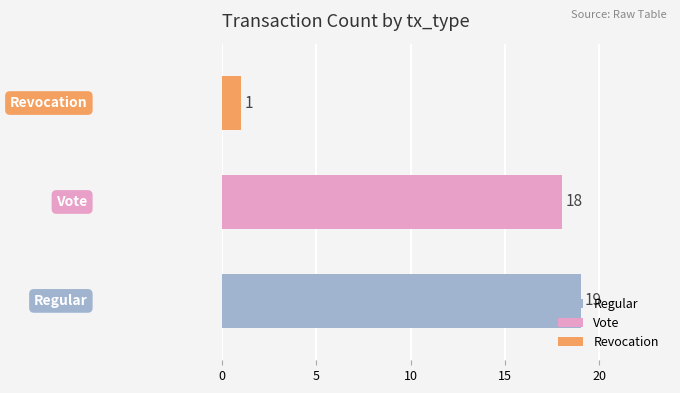

Is it true that the value at Regular is 12?

False